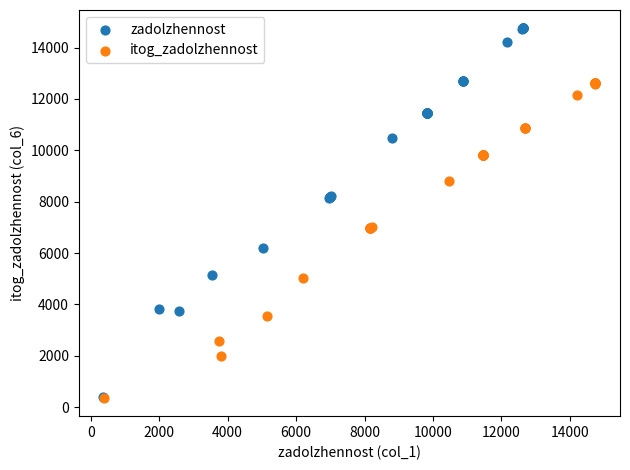

Which series has the widest spread of Y values?

zadolzhennost